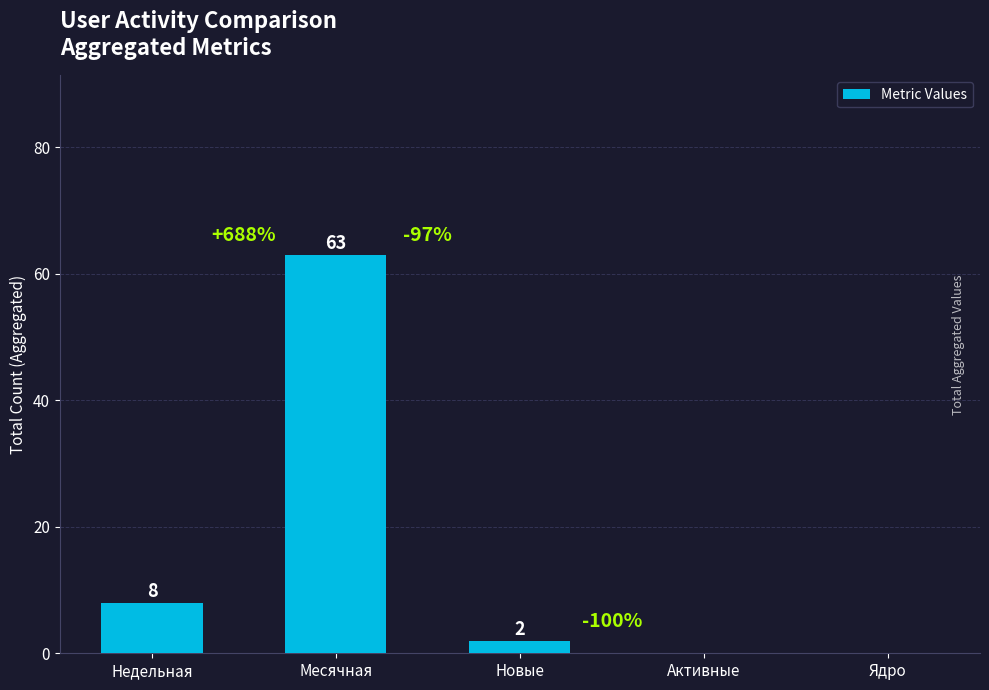

How many values are above zero?

3